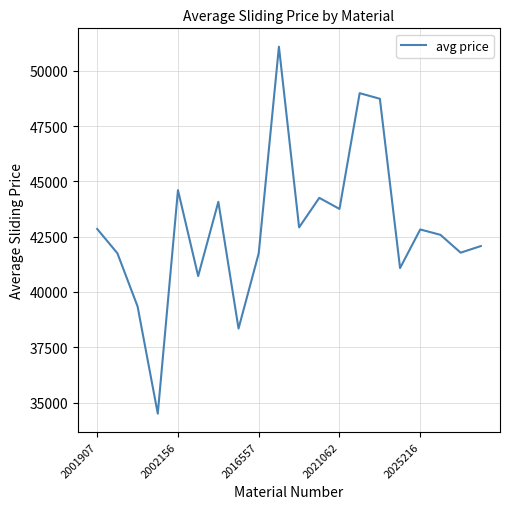

Does the chart have visible grid lines?

Yes